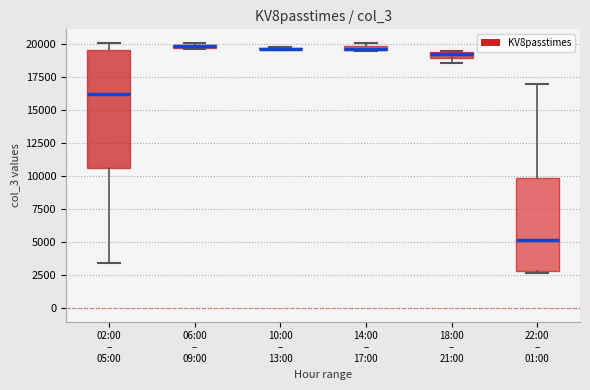

Where is the lower edge of the box for 02:00 – 05:00 on the y-axis? The values are not printed on the chart, so give them approximately, as read against the axis.

10500